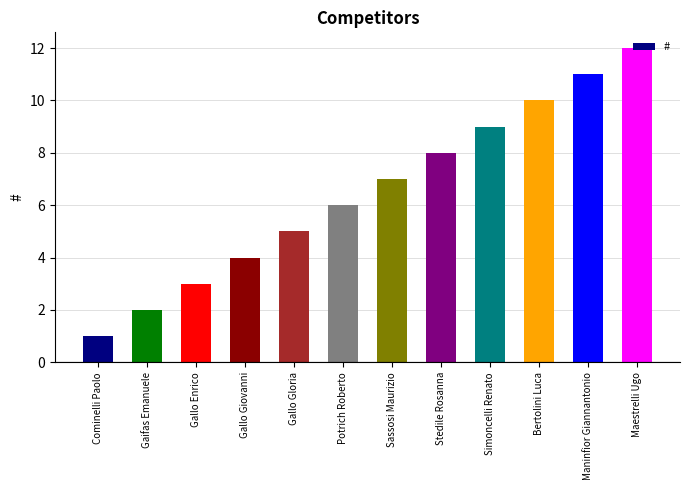

What is the change in value from Gallo Gloria to Stedile Rosanna?

+3